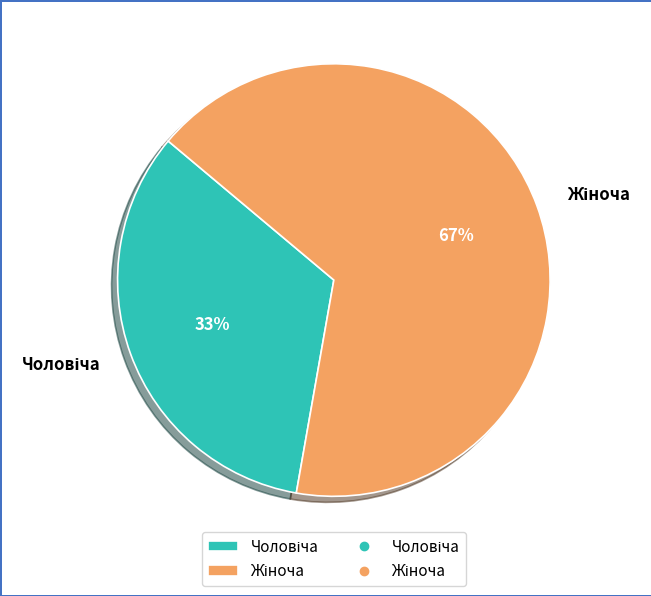

Count the number of slices in the pie.

2